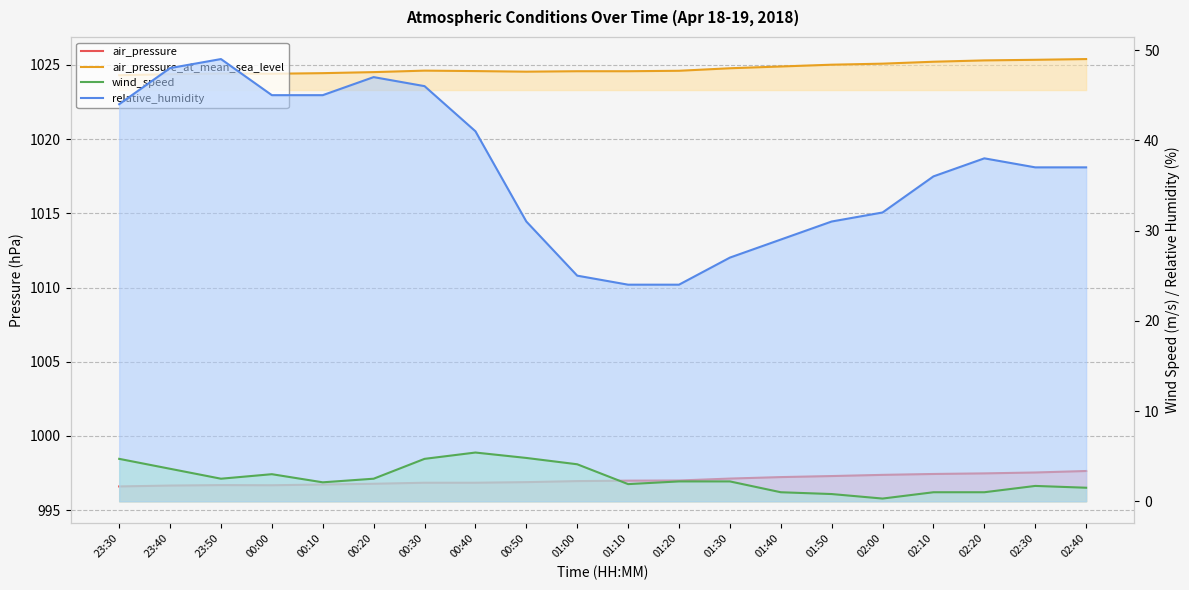

What position from the left is 01:40?

14